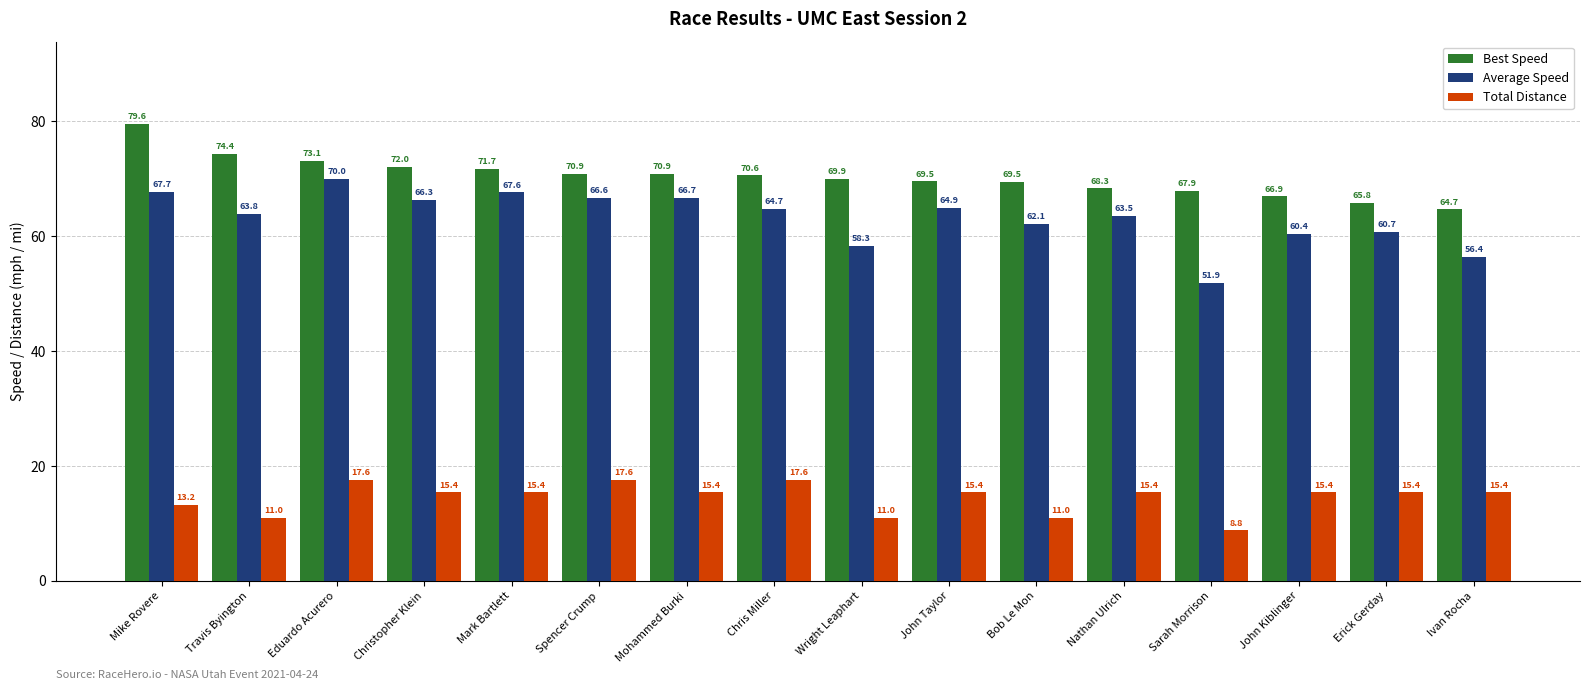

At how many categories does at least one series exceed 67?

13